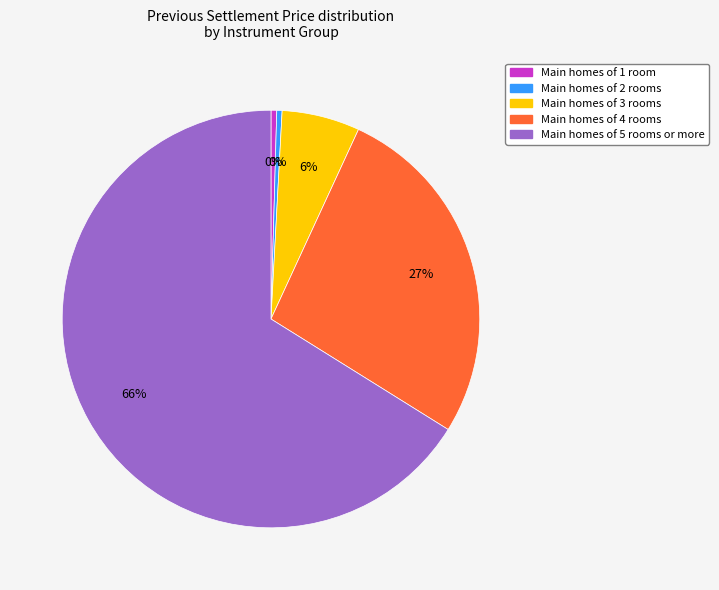

To the nearest percent, what is the average slice percentage?

20%